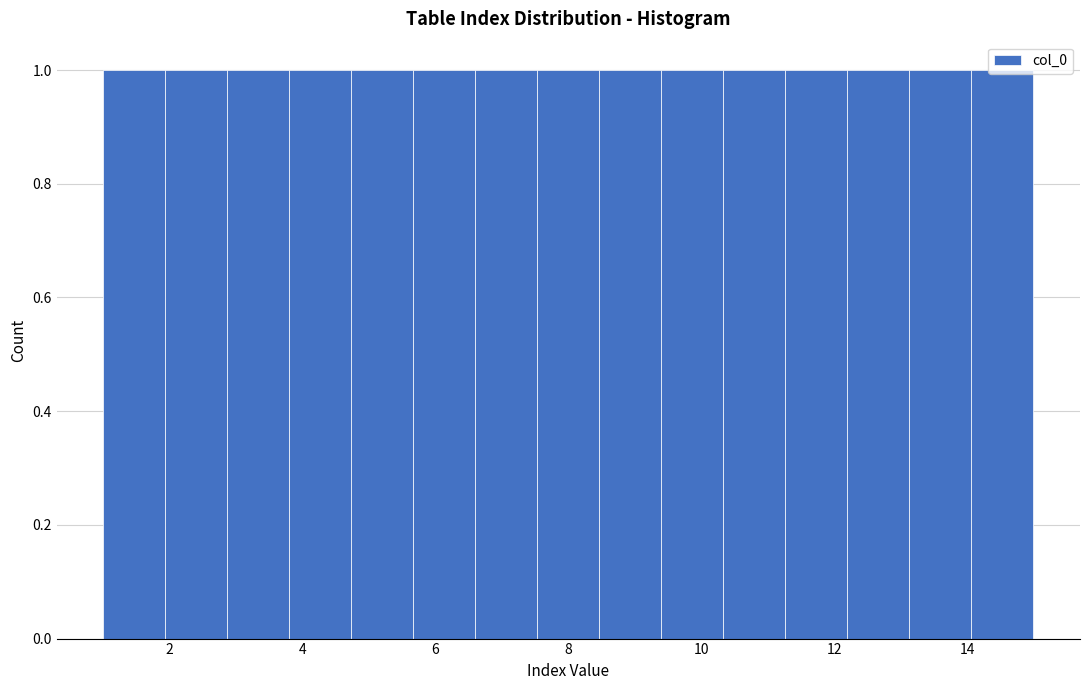

What is the height of the bar covering 8.4 to 9.4 on the x-axis? Neither the bar edges nor the heights are printed on the chart, so give them approximately, as read against the axes.

1